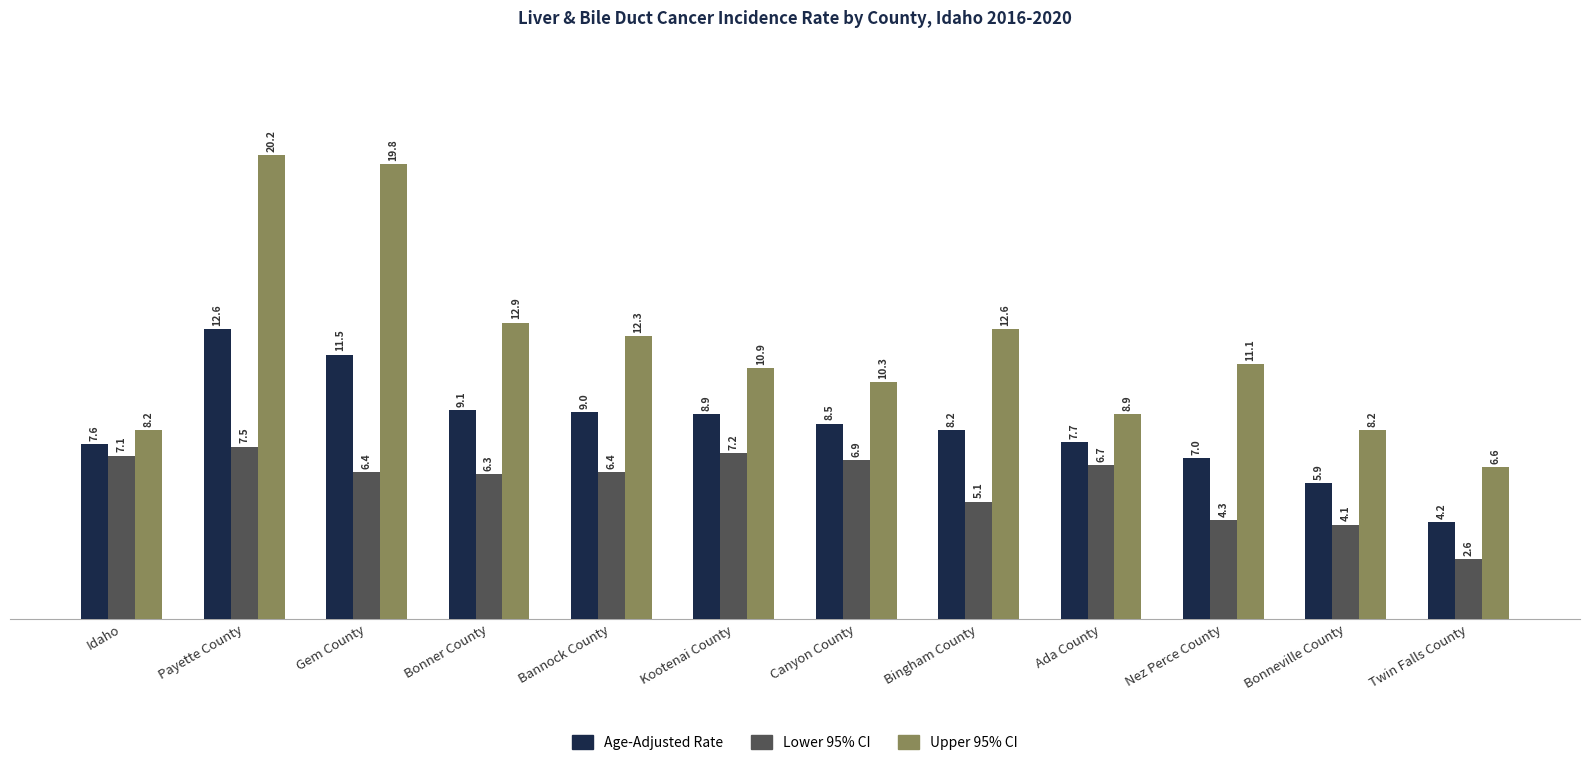

What is the difference between the Age-Adjusted Rate values at Bonner County and Ada County?

1.4